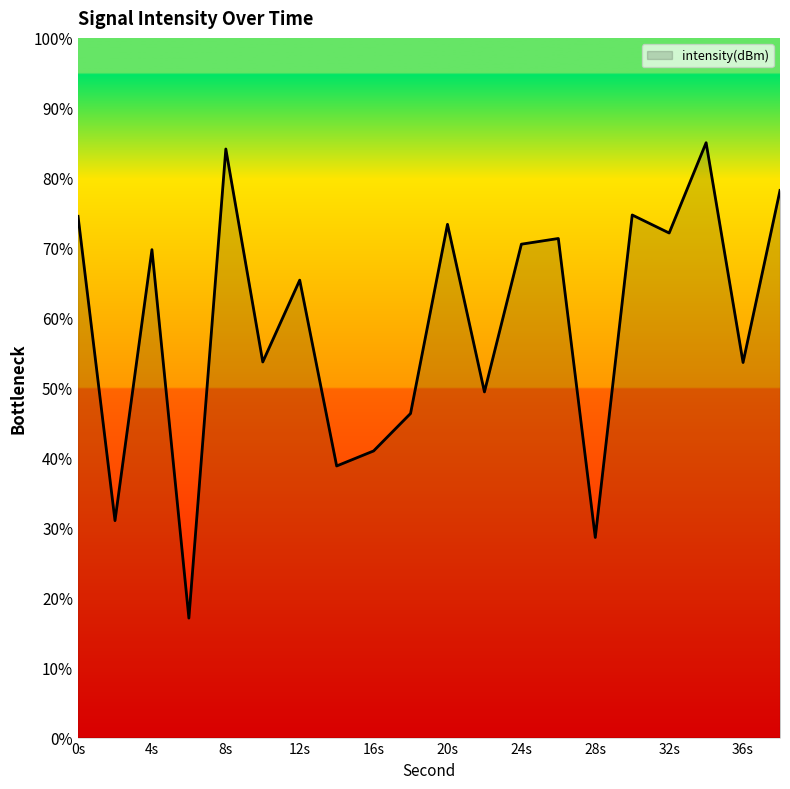

Reading right to left, what are all the values shown in this chart?

-125.5	-131.6	-123.7	-127.0	-126.3	-137.8	-127.2	-127.4	-132.6	-126.7	-133.4	-134.8	-135.3	-128.7	-131.6	-124.0	-140.7	-127.6	-137.2	-126.4